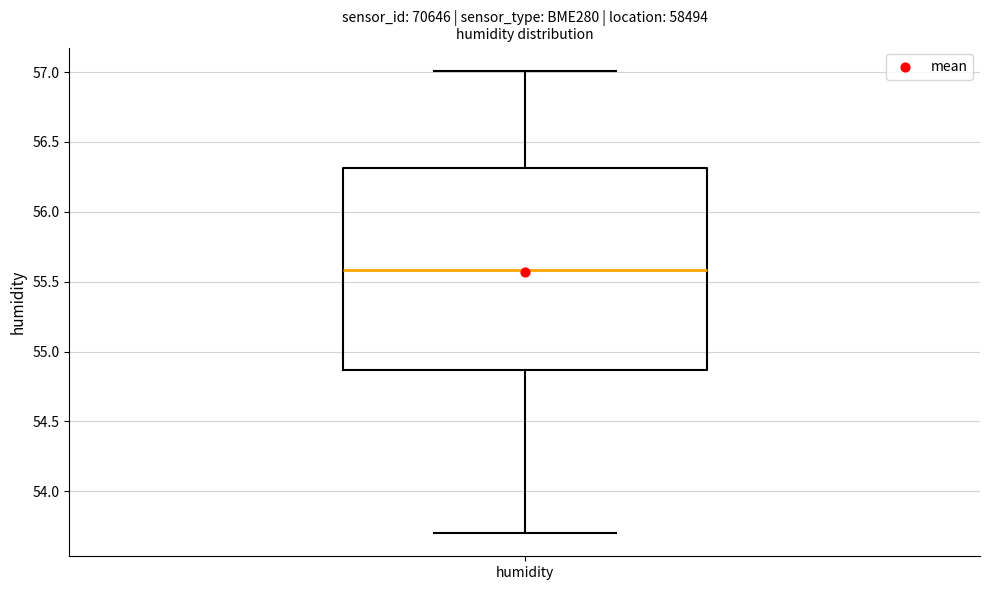

Transcribe this box plot: give where the median line is, the range the box spans, and where the two whiskers end, as read against the y-axis. The values are not printed on the chart, so give them approximately, as read against the axis.

median 55.60, box 54.85 to 56.30, whiskers 53.70 to 57.00